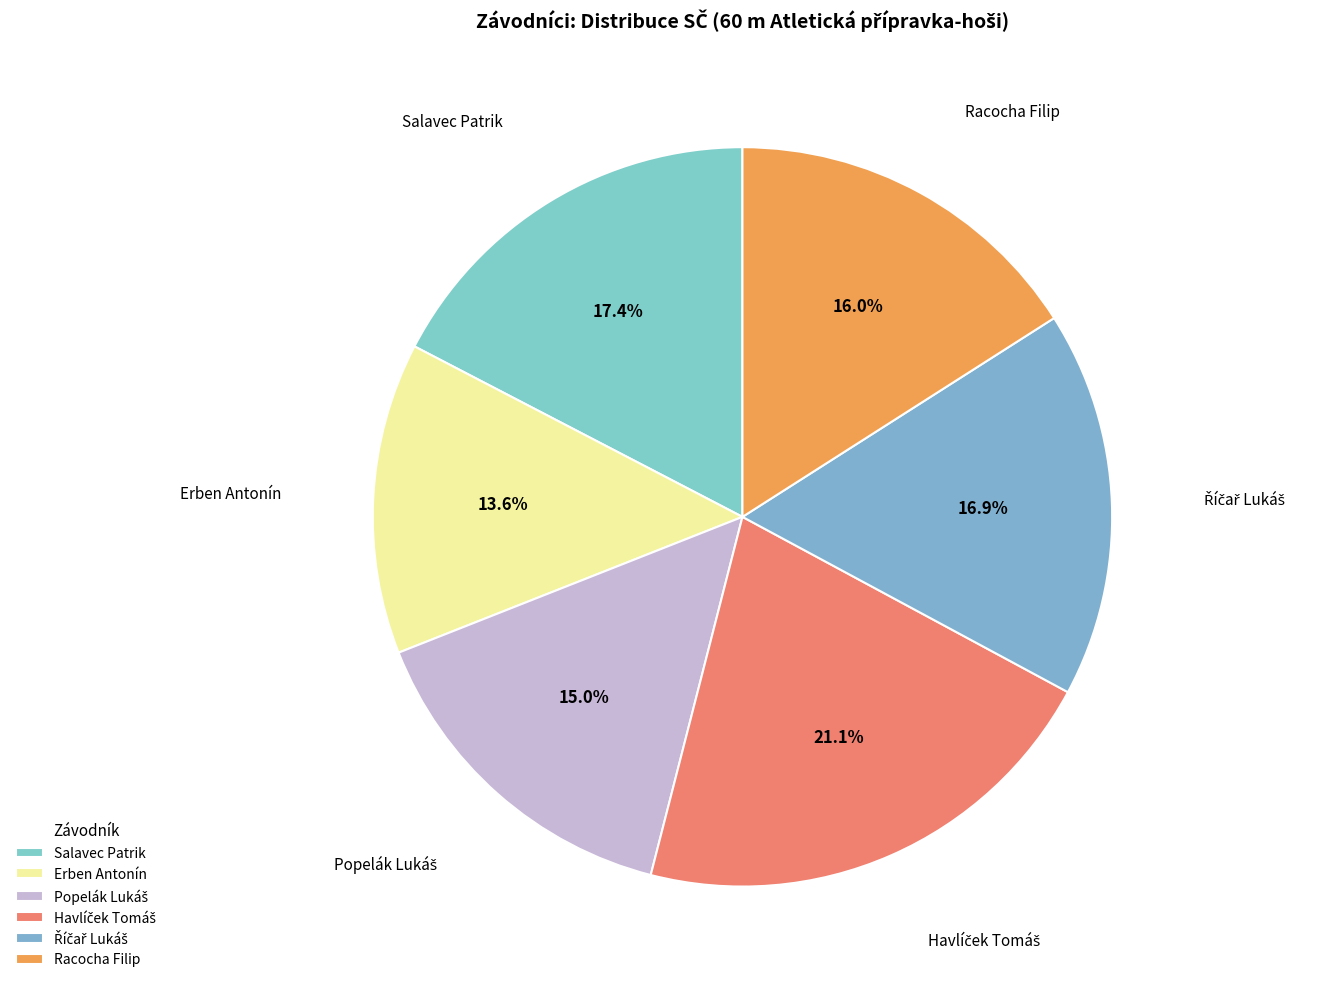

Count the number of slices in the pie.

6